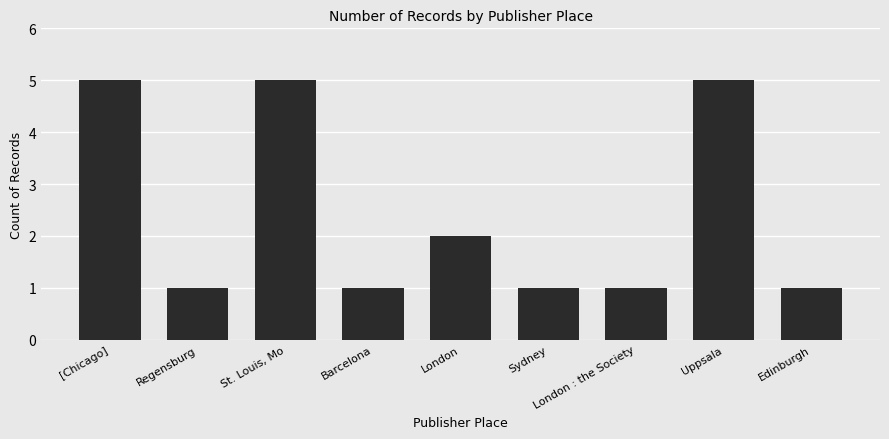

Reading left to right, what are all the values shown in this chart?

[Chicago]=5	Regensburg=1	St. Louis, Mo=5	Barcelona=1	London=2	Sydney=1	London : the Society=1	Uppsala=5	Edinburgh=1